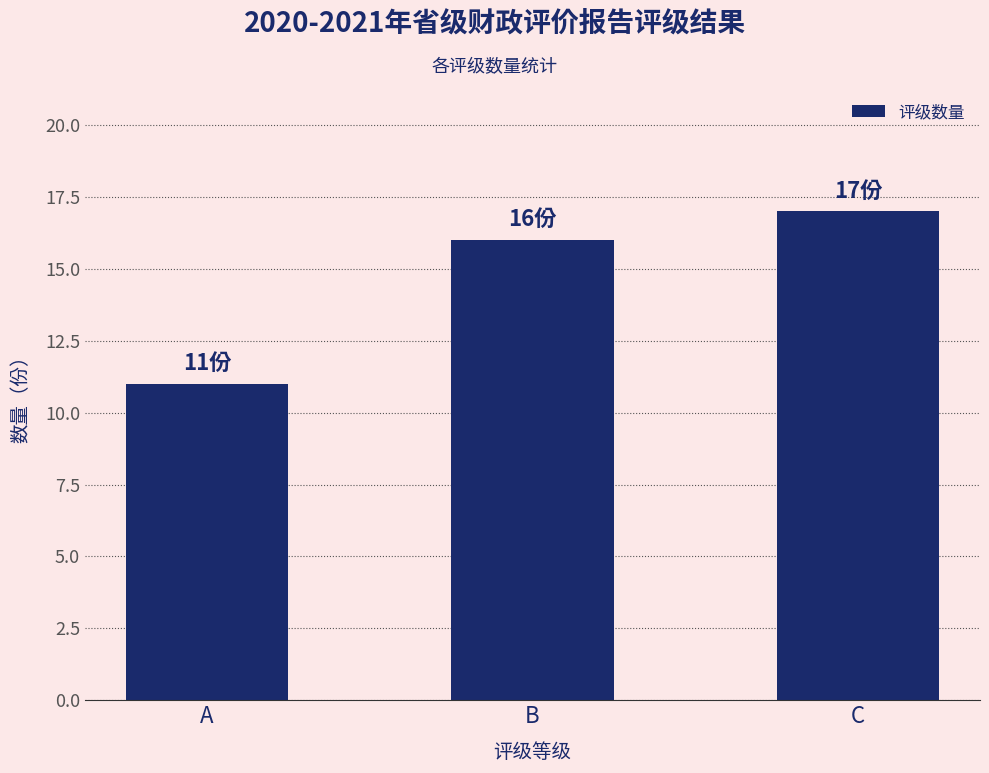

How many values are between 11 and 17?

3